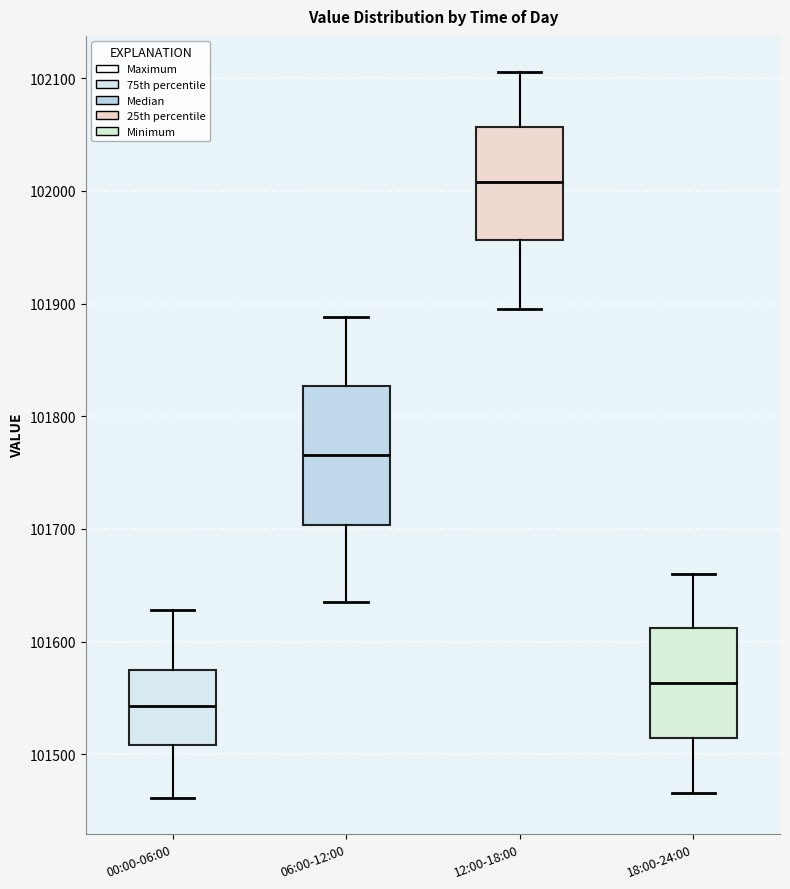

Reading left to right, read every box against the y-axis: the position of its median line, the range the box covers, and the ends of its whiskers. The values are not printed on the chart, so give them approximately, as read against the axis.

00:00-06:00: median 101540, box 101510 to 101570, whiskers 101460 to 101630
06:00-12:00: median 101770, box 101700 to 101830, whiskers 101640 to 101890
12:00-18:00: median 102010, box 101960 to 102060, whiskers 101900 to 102110
18:00-24:00: median 101560, box 101510 to 101610, whiskers 101470 to 101660